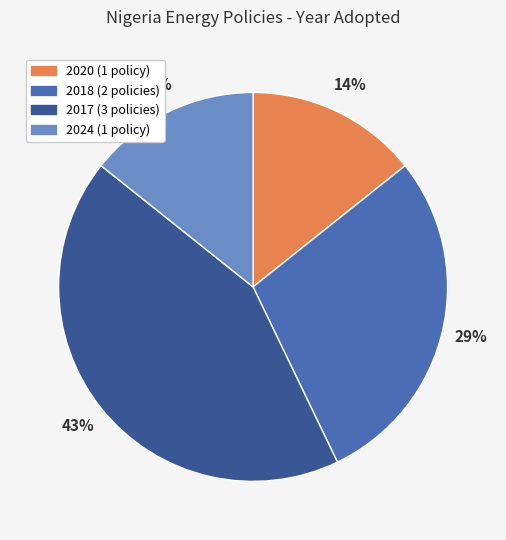

Does any single category account for the majority?

No